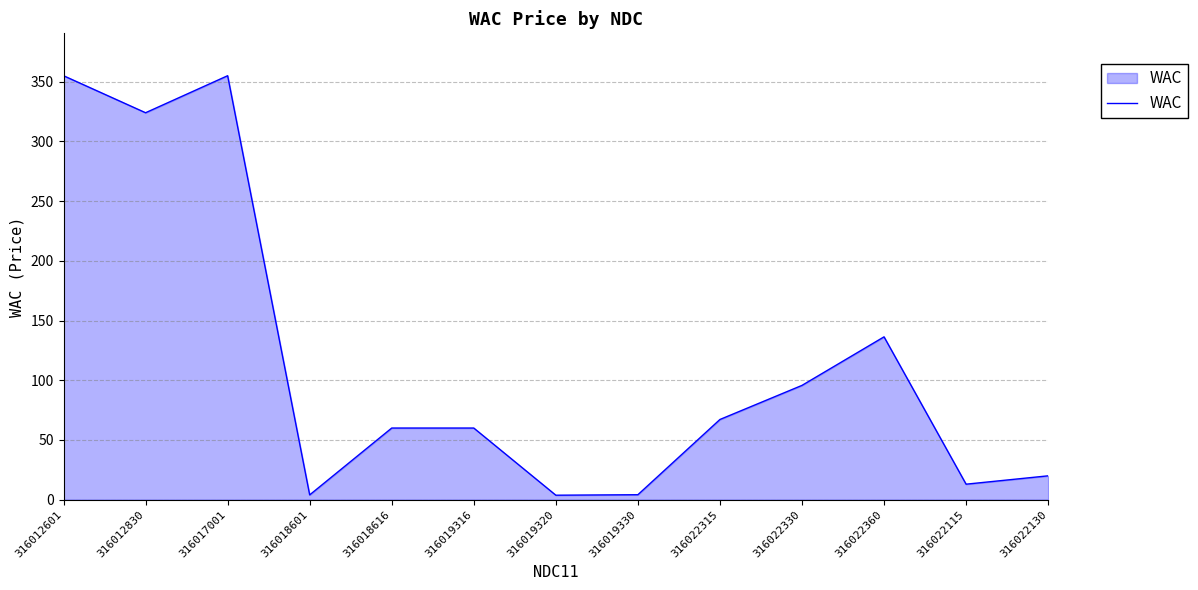

What is the sum of the values at 316022315 and 316017001?

422.2